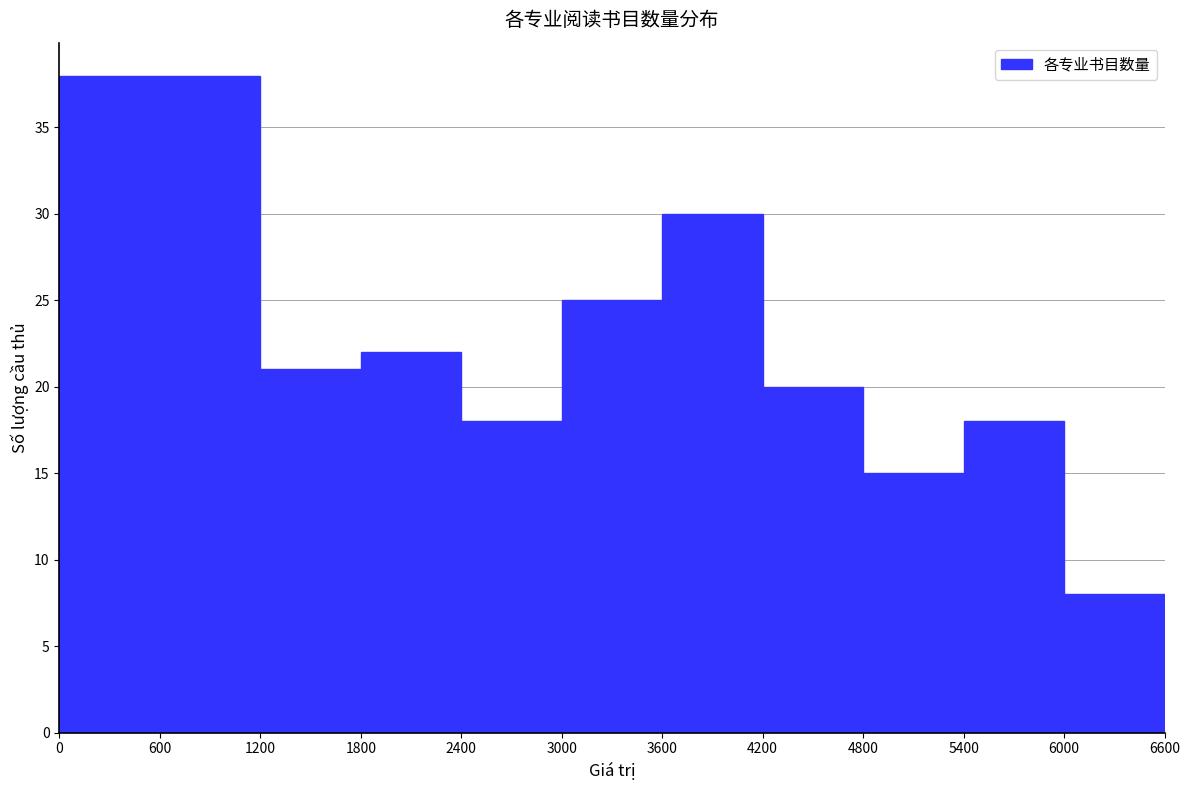

Reading left to right, transcribe this chart: for each bar, give the range it covers on the x-axis and its height. The values are not printed on the chart, so give them approximately, as read against the axis.

0 to 600: 38
600 to 1200: 38
1200 to 1800: 21
1800 to 2400: 22
2400 to 3000: 18
3000 to 3600: 25
3600 to 4200: 30
4200 to 4800: 20
4800 to 5400: 15
5400 to 6000: 18
6000 to 6600: 8